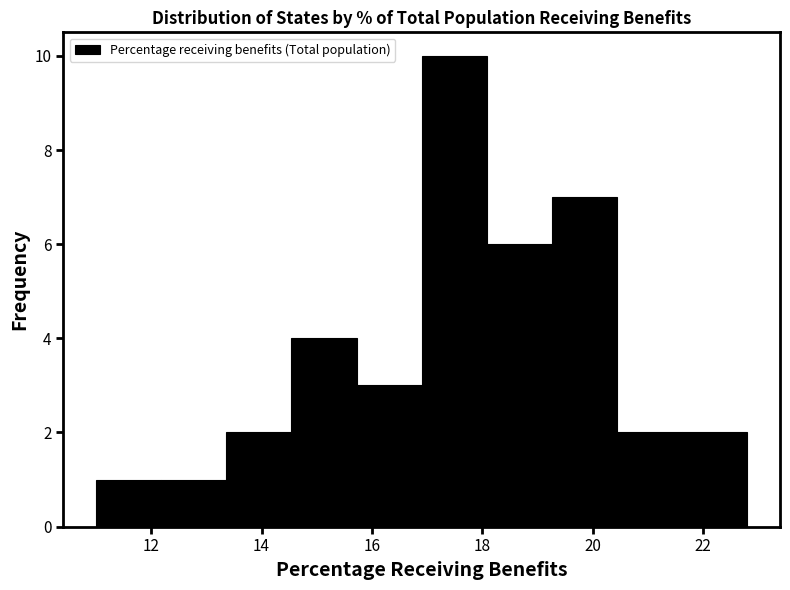

Reading left to right, list every bar in this chart as the range it spans on the x-axis followed by its height. Neither the bar edges nor the heights are printed on the chart, so give them approximately, as read against the axes.

11.00 to 12.18: 1
12.18 to 13.36: 1
13.36 to 14.54: 2
14.54 to 15.72: 4
15.72 to 16.90: 3
16.90 to 18.08: 10
18.08 to 19.26: 6
19.26 to 20.44: 7
20.44 to 21.62: 2
21.62 to 22.80: 2